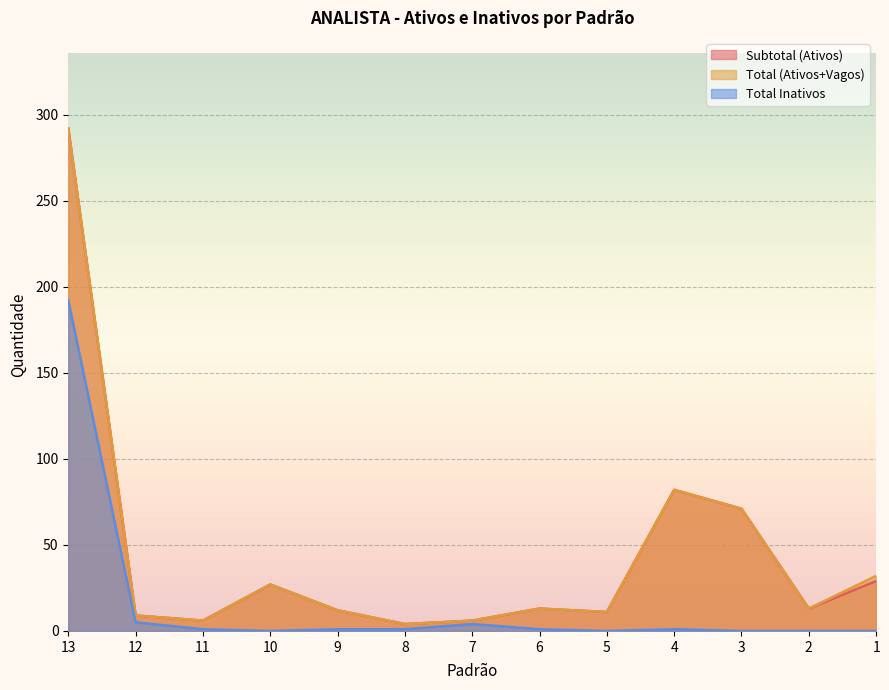

What is the maximum value shown in the chart?

292